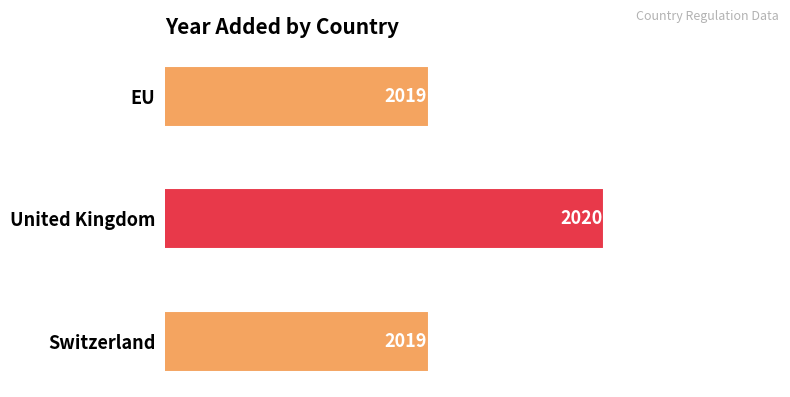

Count the values in the range 2019 to 2020.

3